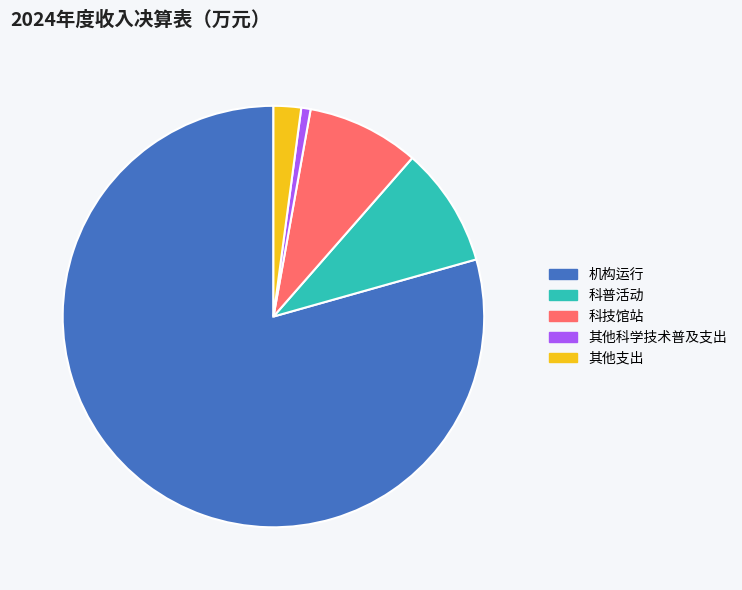

What is the smallest slice in the pie chart?

其他科学技术普及支出